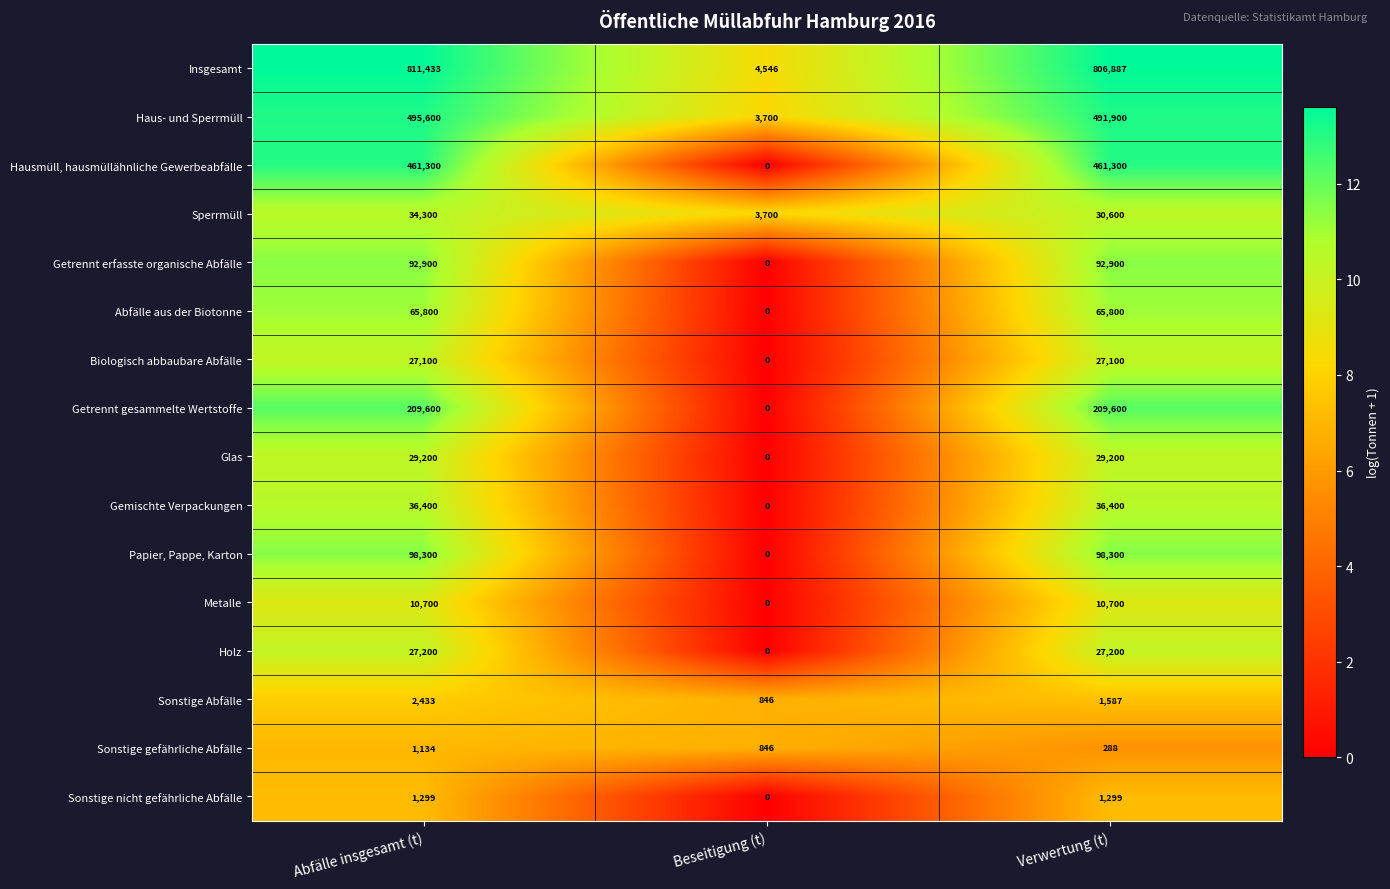

Which category has the lowest value across all series?

Beseitigung (t)